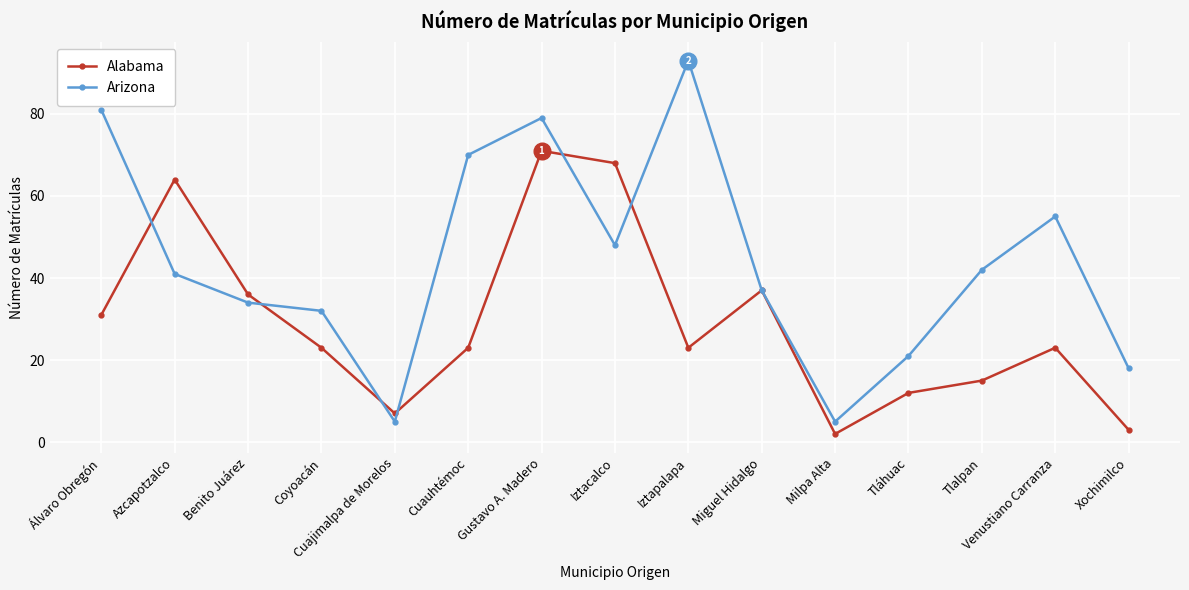

Rank the series at Benito Juárez from highest to lowest value.

Alabama, Arizona